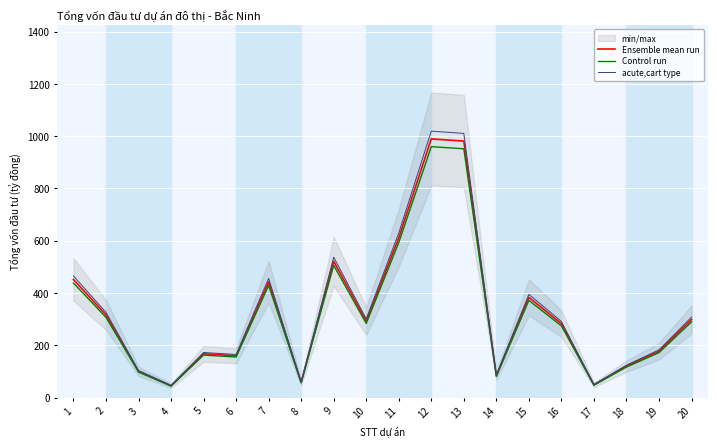

What are all the series names shown in the legend?

Ensemble mean run, Control run, acute,cart type